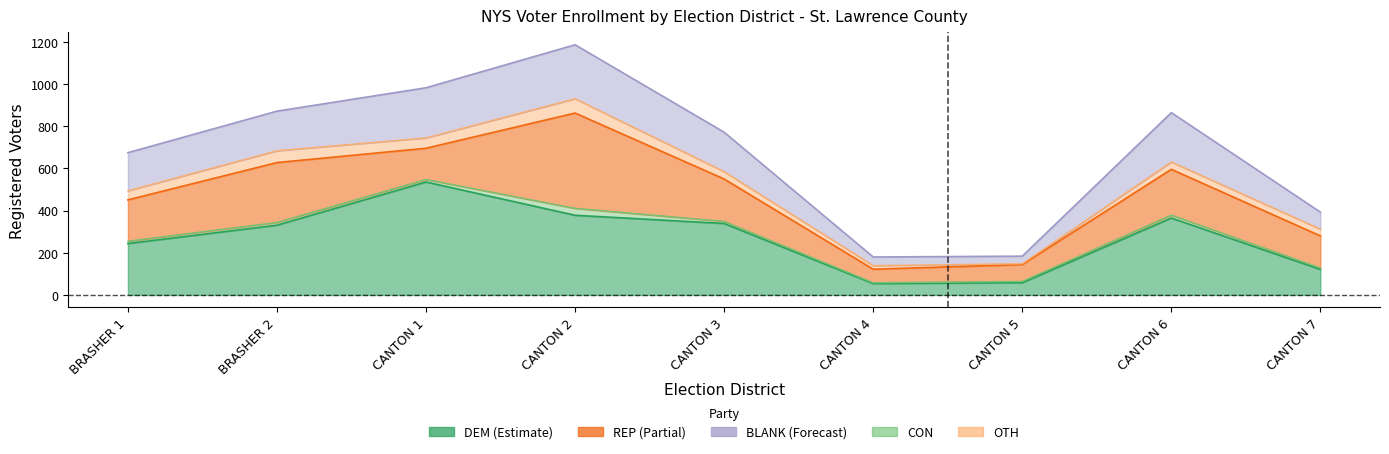

What is the value of the REP point at the 1st from the left?

196